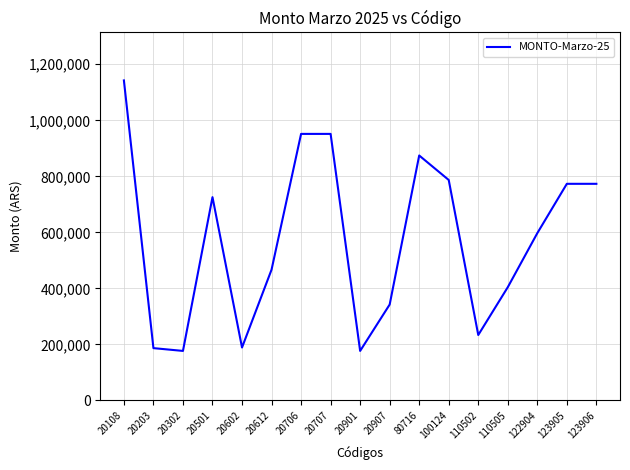

What is the greatest value displayed?

1142431